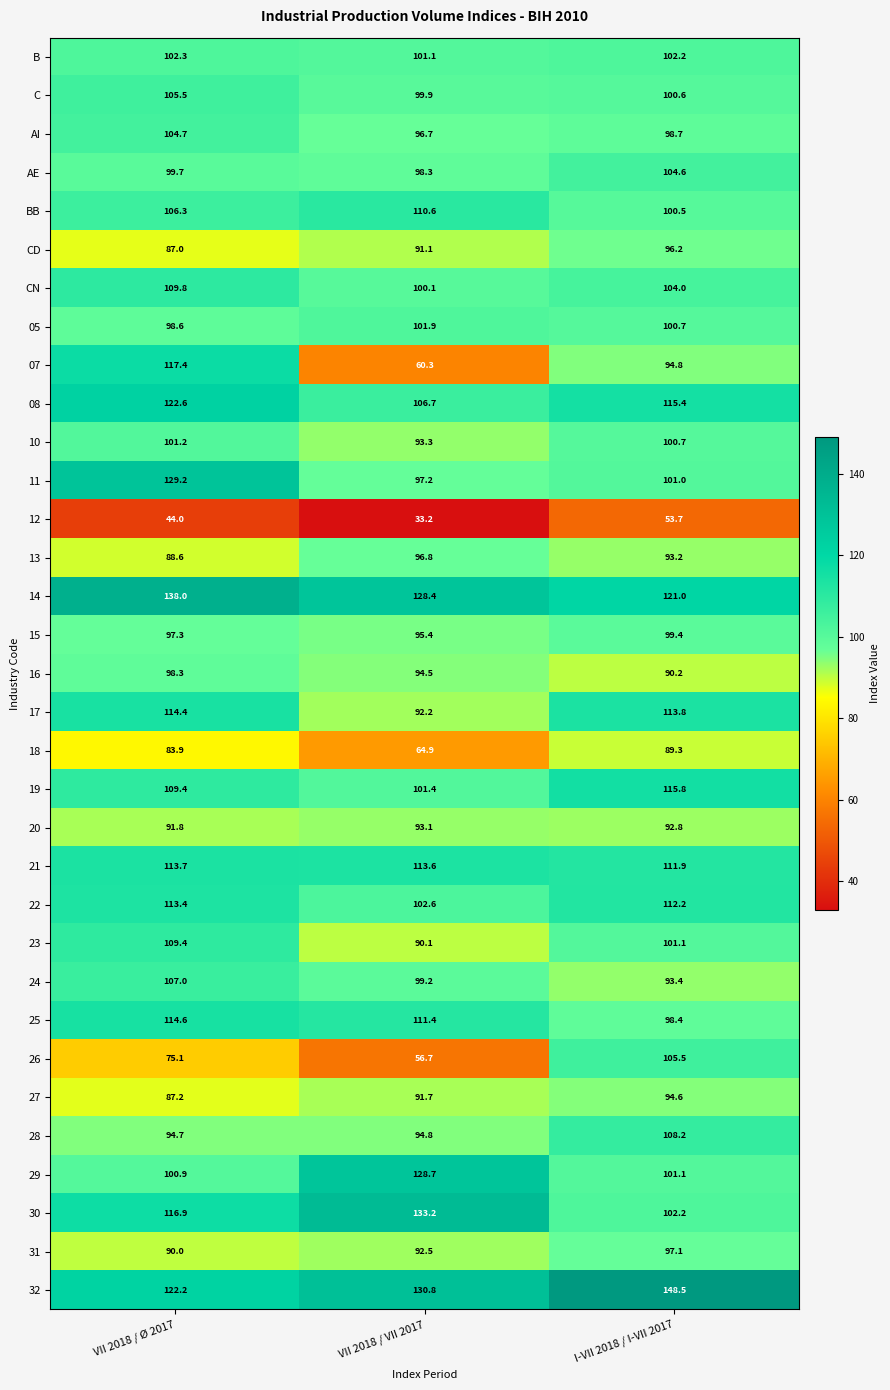

What is the total value across all series at I-VII 2018 / I-VII 2017?

3362.8